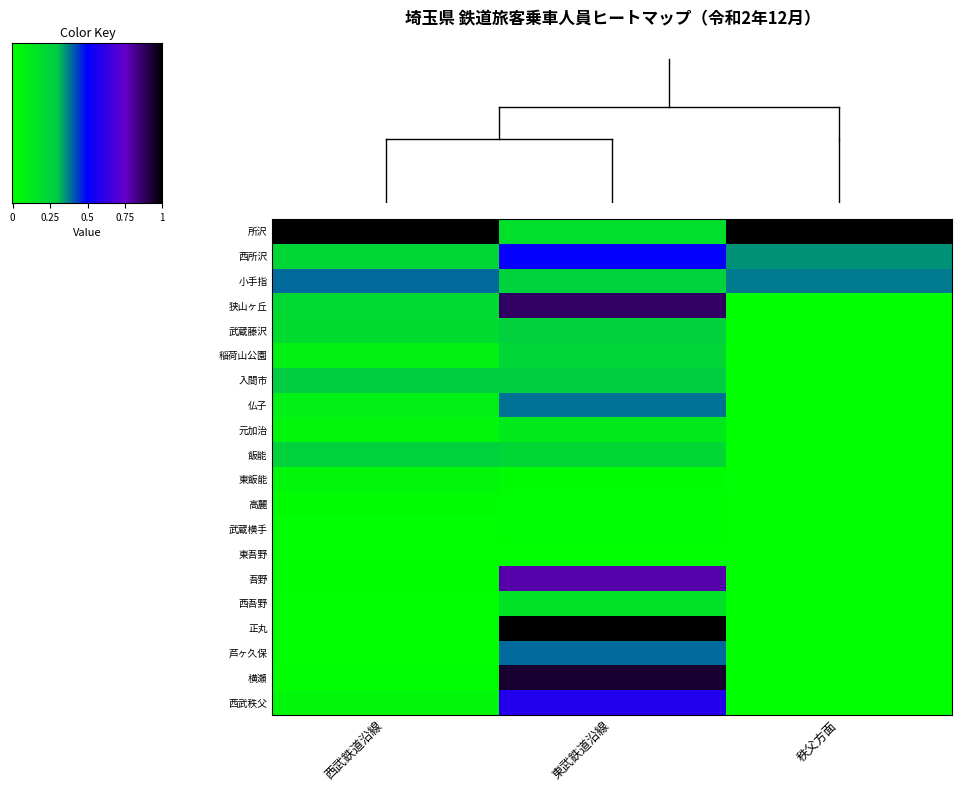

At how many categories does at least one series exceed 0?

3